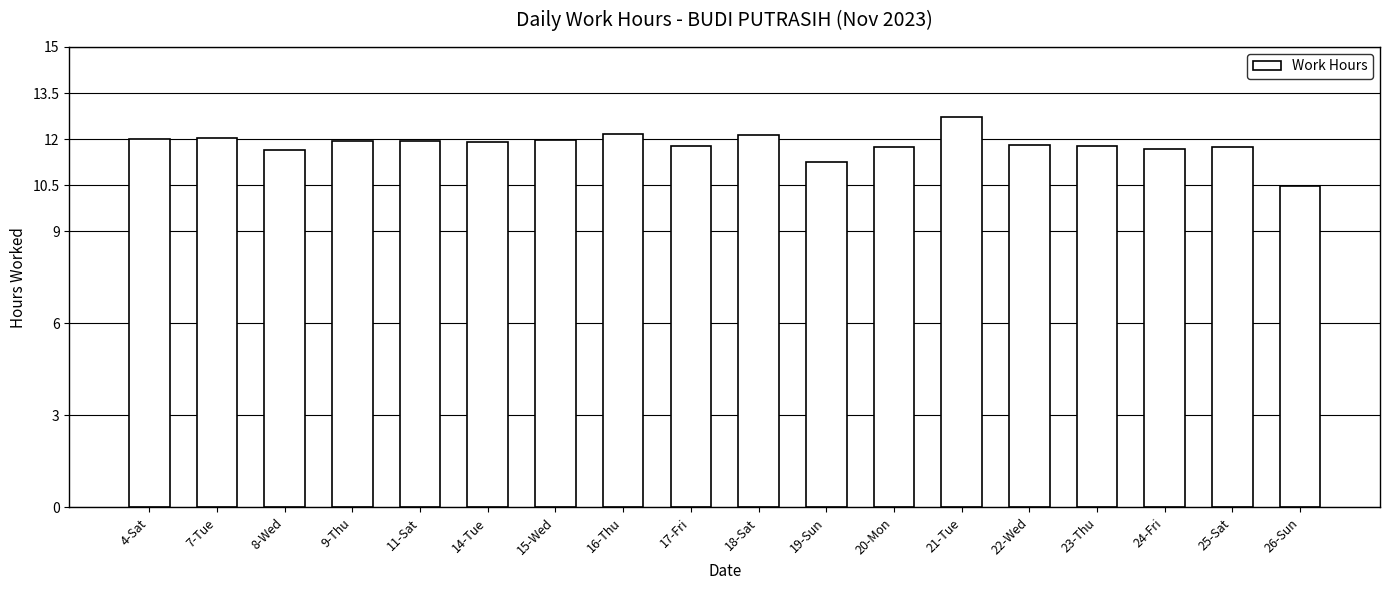

How many values exceed 11?

17